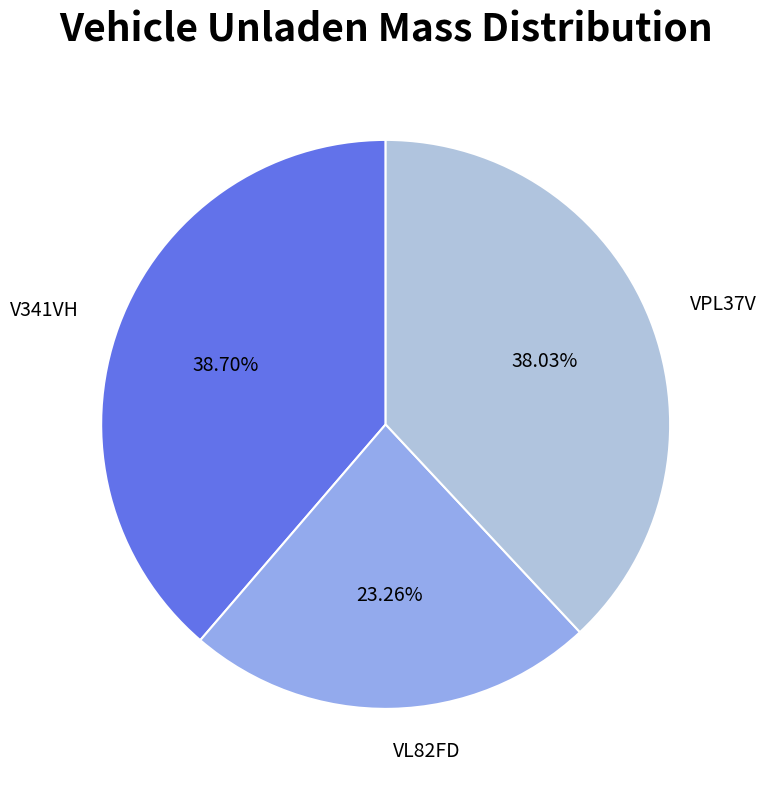

How many slices are in this pie chart?

3